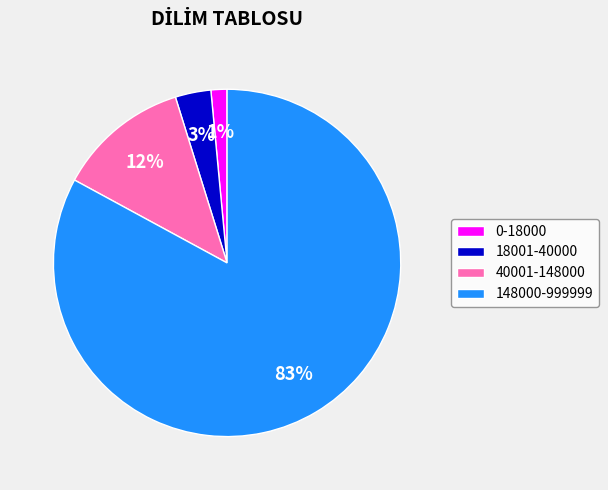

Which category has the smallest portion of the pie?

0-18000